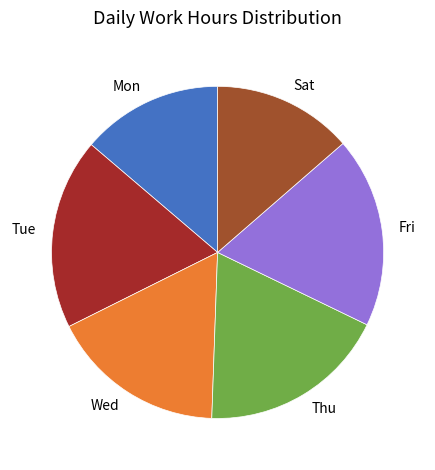

Is there any slice that represents more than half of the pie?

No